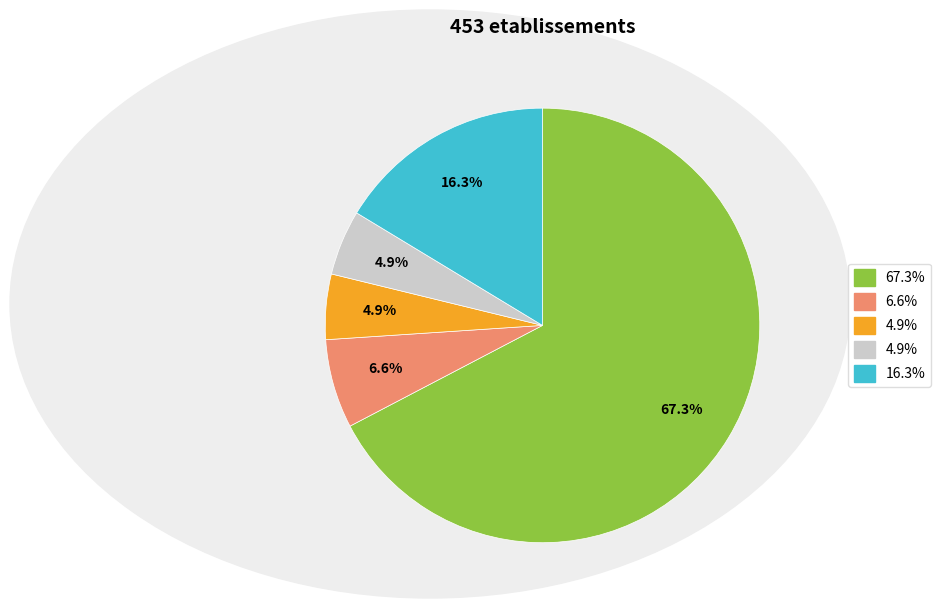

How many segments does this pie chart have?

5